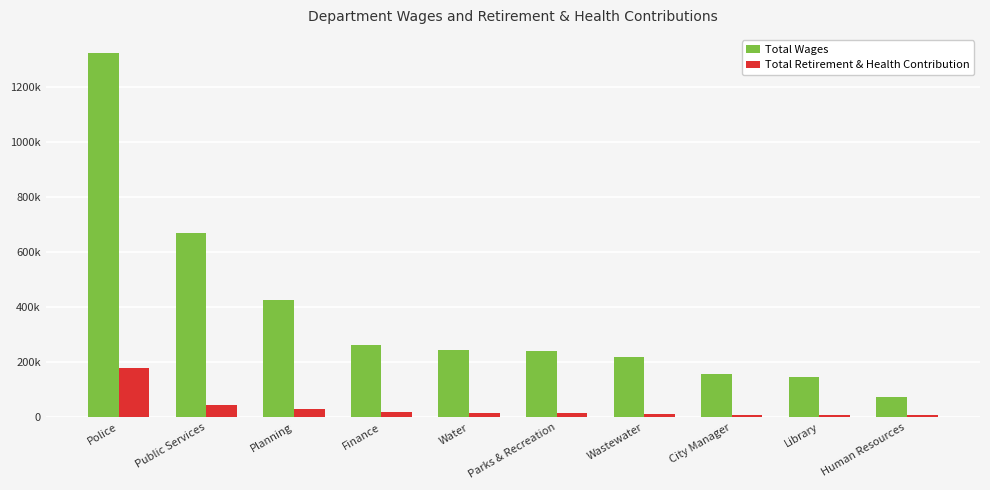

What is the highest value of the Total Retirement & Health Contribution series?

178510